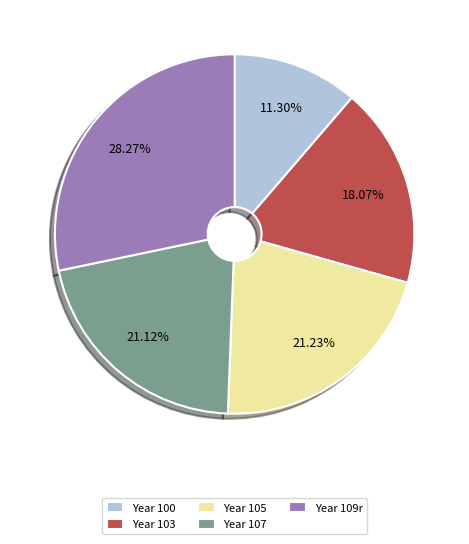

Does Year 107 represent more than half of the total?

No